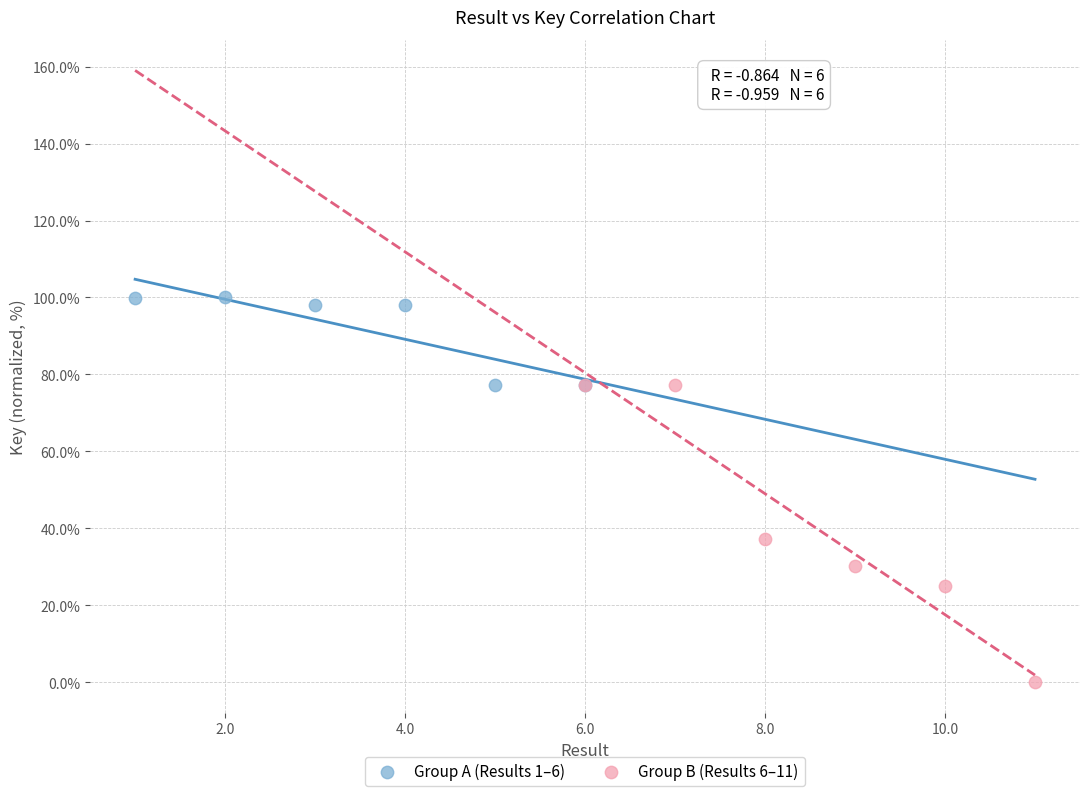

Which series reaches the minimum Y coordinate?

Group B (Results 6–11)